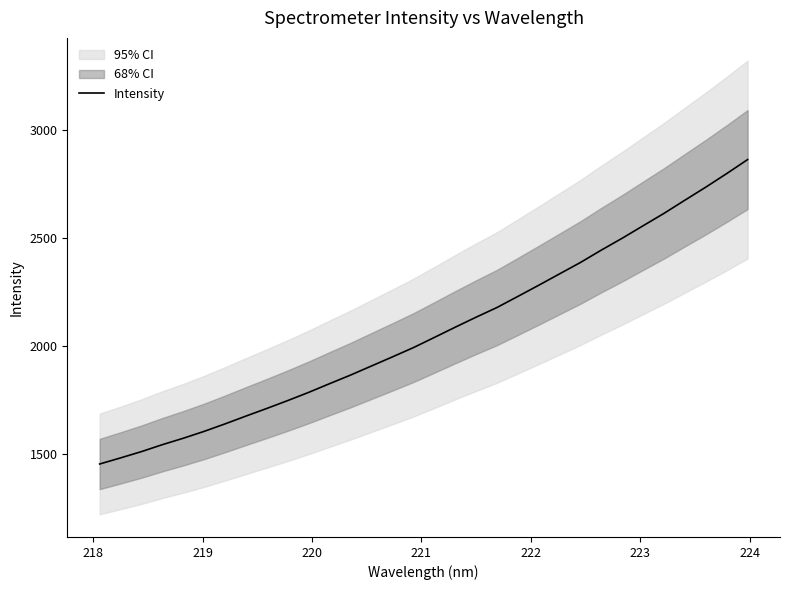

What is the difference between the second highest and minimum values?

1342.9